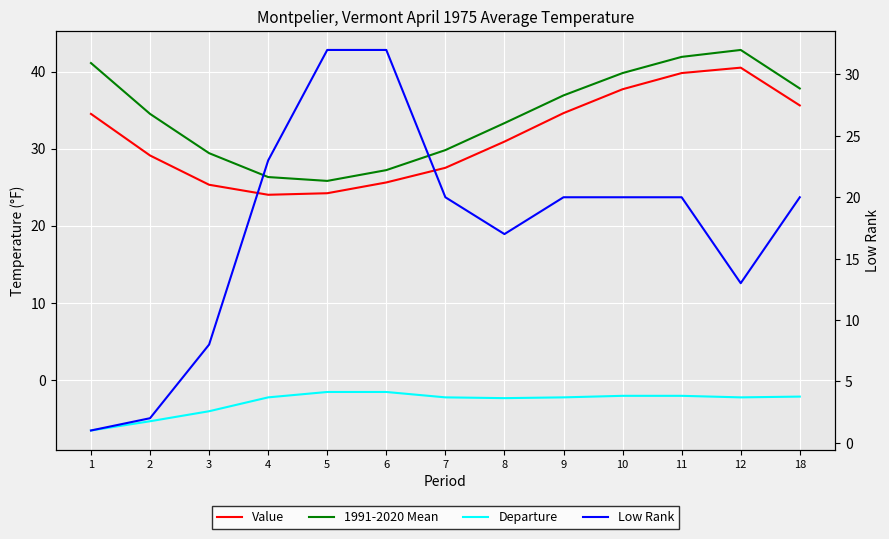

What is the approximate value of 1991-2020 Mean at 7?

29.8